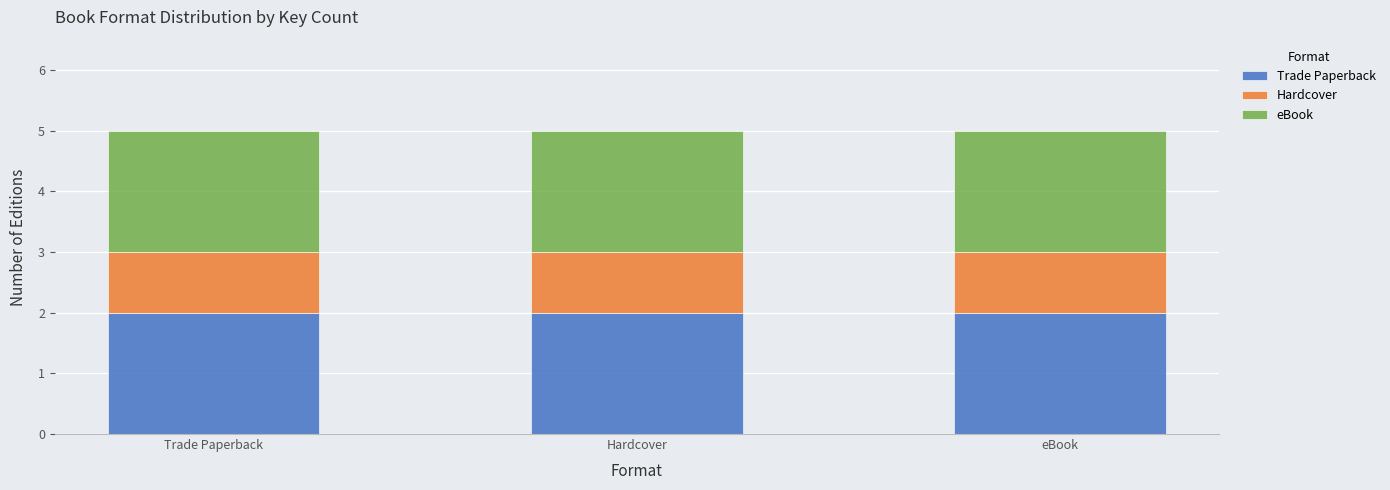

What is the total value across all series at eBook?

5